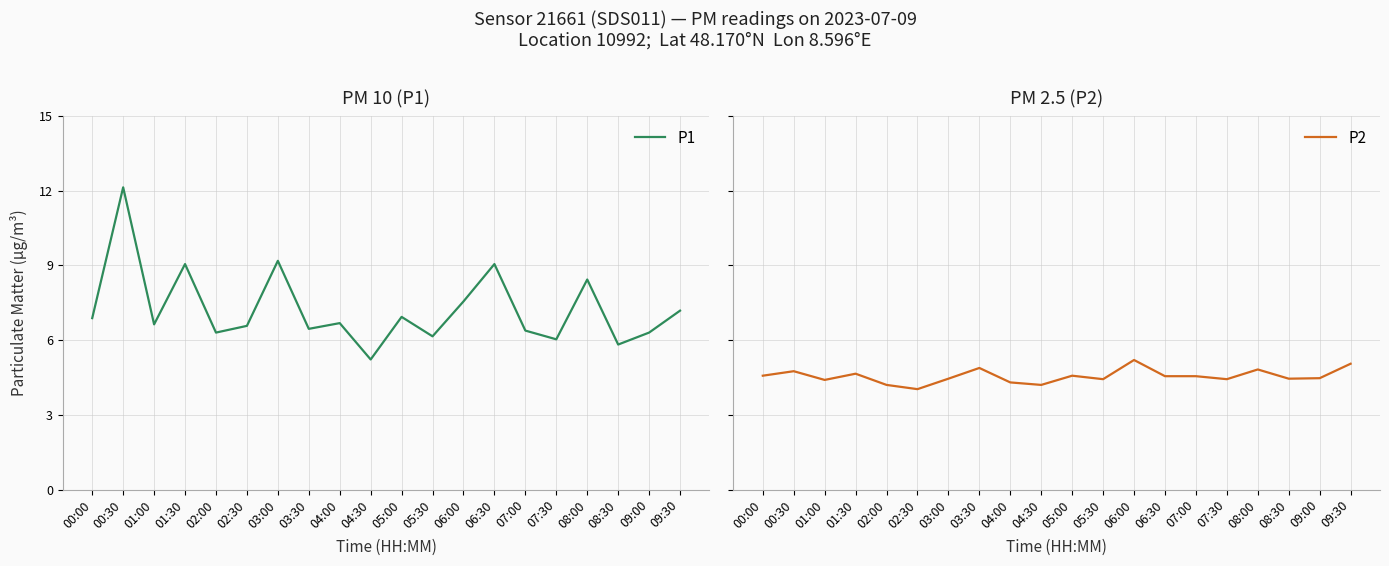

The P1 series shows 16.3 at 00:30. True or false?

False